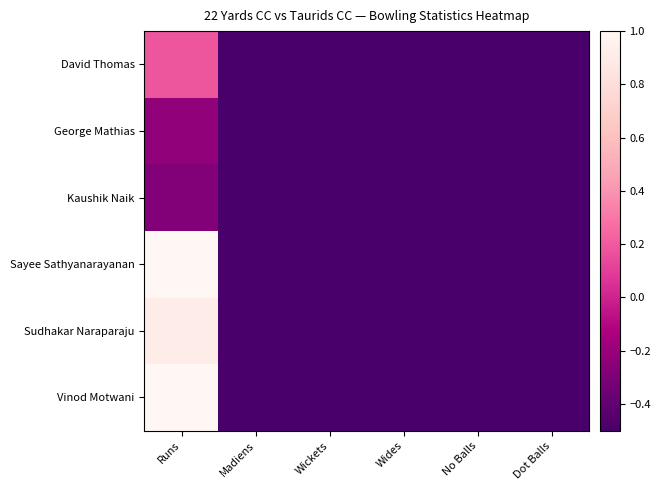

Reading left to right, what are all the values shown in this chart?

David Thomas: Runs=0.2	Madiens=-1.0	Wickets=-1.0	Wides=-1.0	No Balls=-1.0	Dot Balls=-1.0
George Mathias: Runs=-0.2	Madiens=-1.0	Wickets=-0.9	Wides=-1.0	No Balls=-1.0	Dot Balls=-1.0
Kaushik Naik: Runs=-0.3	Madiens=-1.0	Wickets=-1.0	Wides=-1.0	No Balls=-1.0	Dot Balls=-1.0
Sayee Sathyanarayanan: Runs=1.0	Madiens=-1.0	Wickets=-1.0	Wides=-1.0	No Balls=-1.0	Dot Balls=-1.0
Sudhakar Naraparaju: Runs=0.9	Madiens=-1.0	Wickets=-1.0	Wides=-1.0	No Balls=-1.0	Dot Balls=-1.0
Vinod Motwani: Runs=1.0	Madiens=-1.0	Wickets=-1.0	Wides=-1.0	No Balls=-1.0	Dot Balls=-1.0